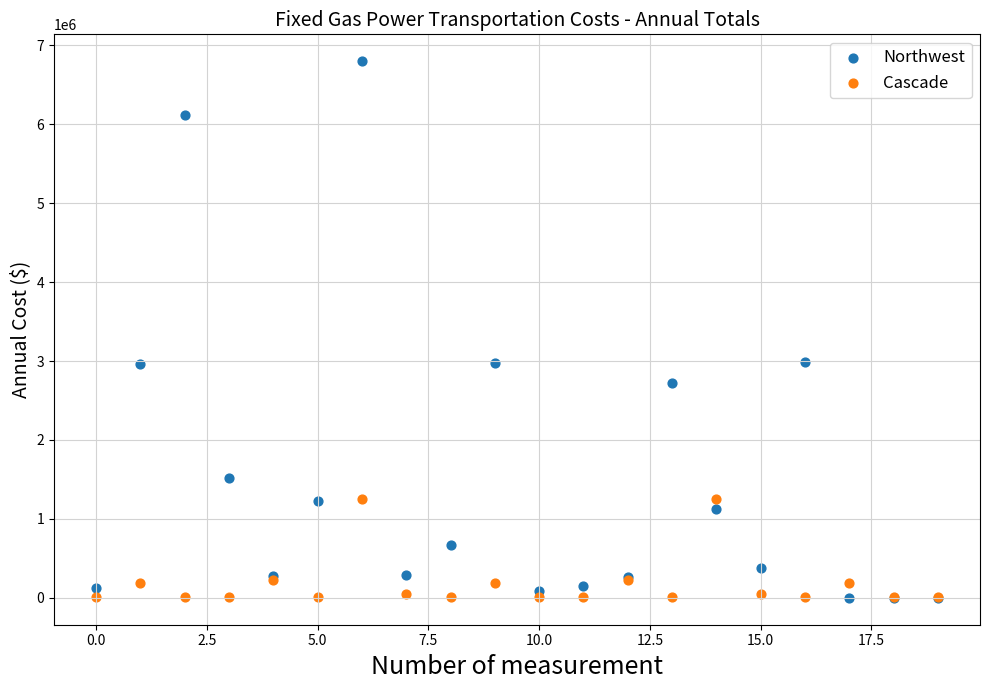

Which series has the largest Y range (max minus min)?

Northwest